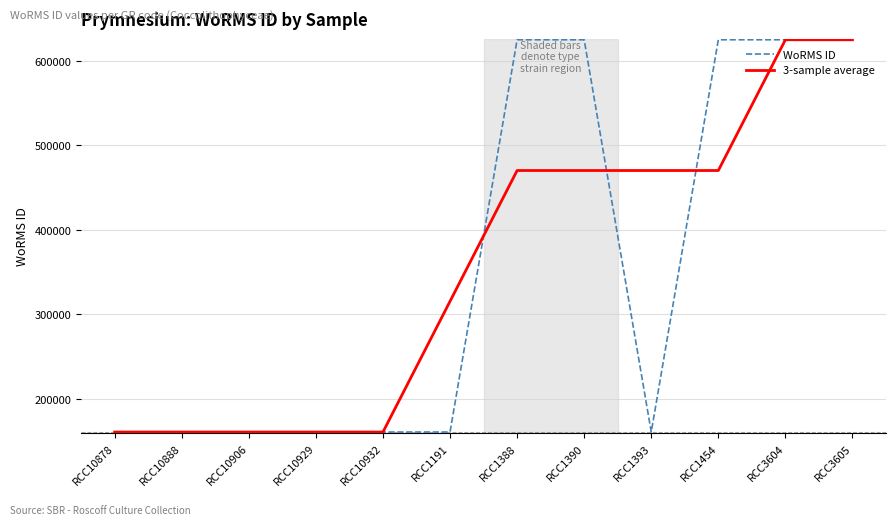

Which series has the widest spread of values?

WoRMS ID